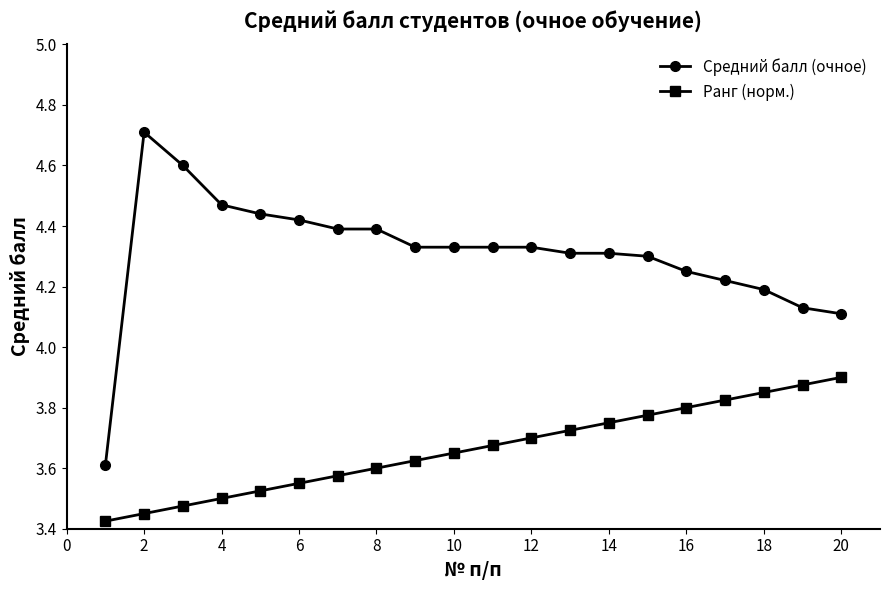

Does the chart have visible grid lines?

No